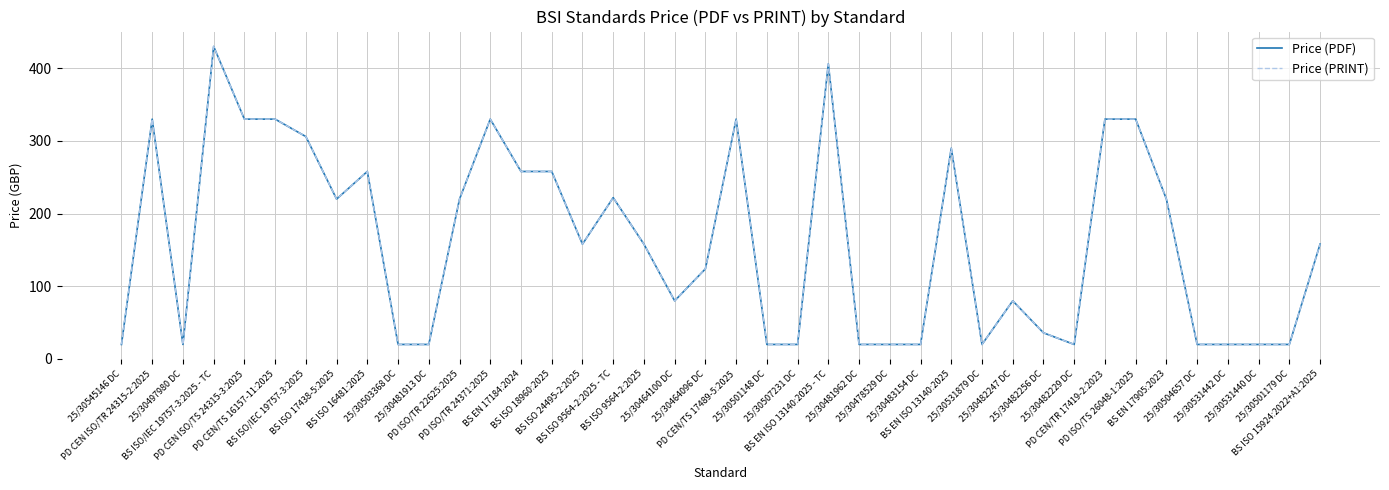

Which series has the largest range (max minus min)?

Price (PDF)